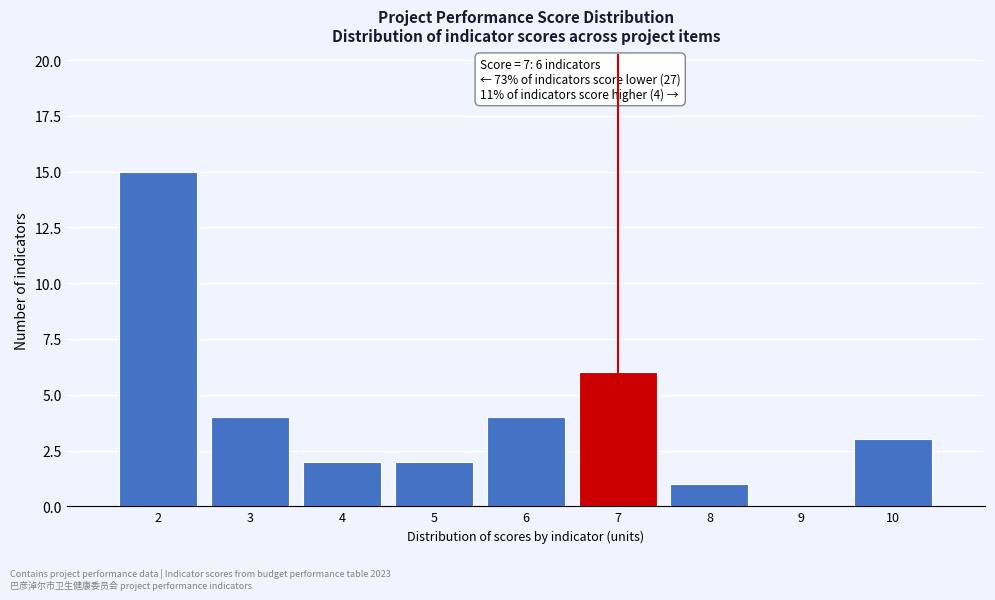

Over which range of the x-axis is the bar tallest?

1.5 to 2.5